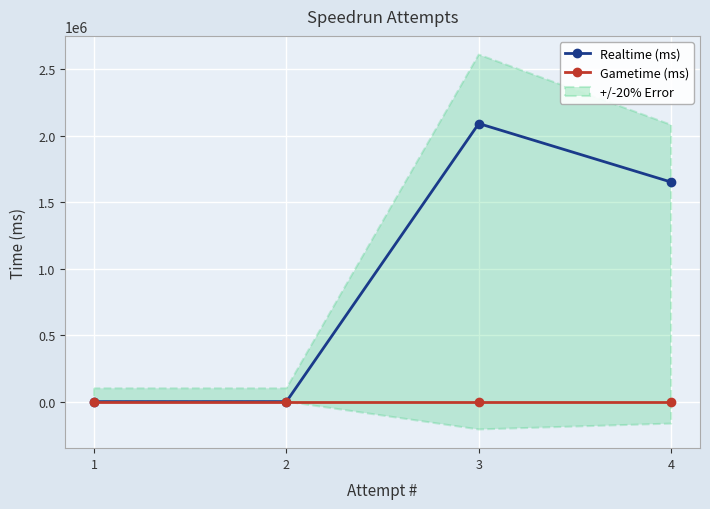

Where is Realtime (ms) nearest to the value 1045882?

4